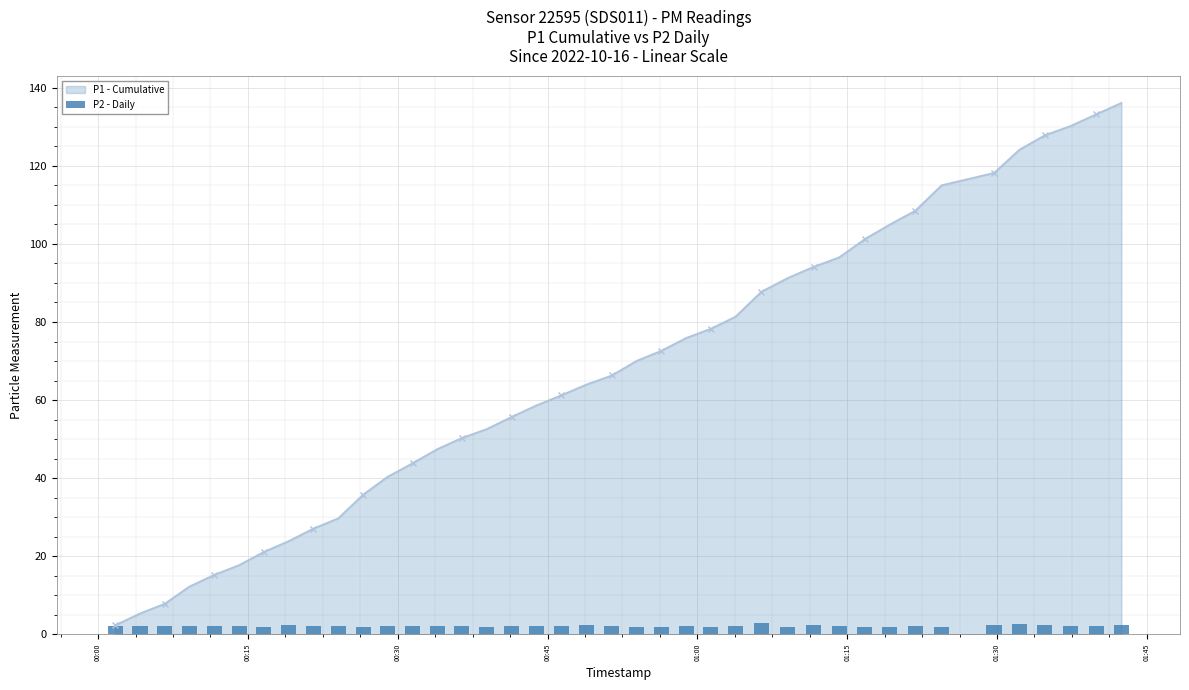

Reading left to right, extract all data points from this chart.

2.2	2.1	2.1	2.2	2.2	2.2	2.0	2.3	2.1	2.2	1.8	2.2	2.1	2.1	2.2	2.0	2.2	2.2	2.0	2.4	2.1	2.0	2.0	2.2	1.9	2.2	2.9	2.0	2.3	2.2	2.0	2.0	2.2	1.9	2.5	2.5	2.4	2.2	2.2	2.5